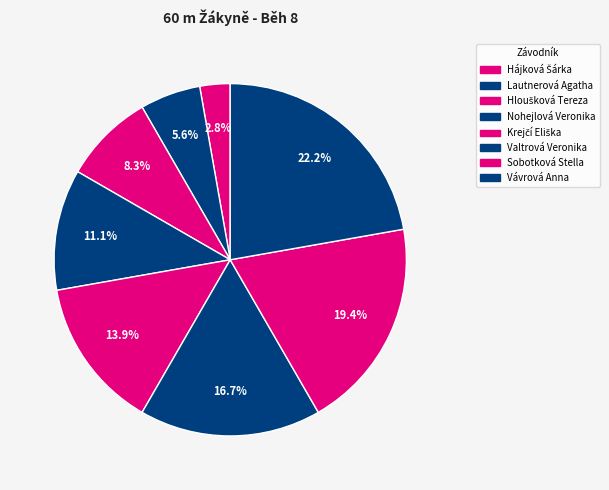

Which category has the smallest portion of the pie?

Hájková Šárka